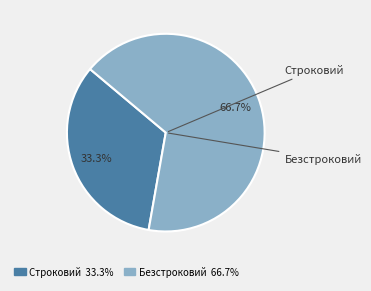

Between Строковий and Безстроковий, which is larger?

Безстроковий